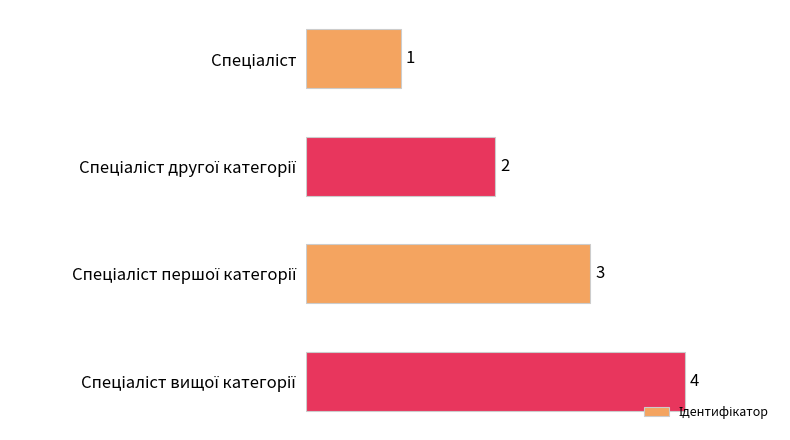

How many values are between 2 and 4?

3